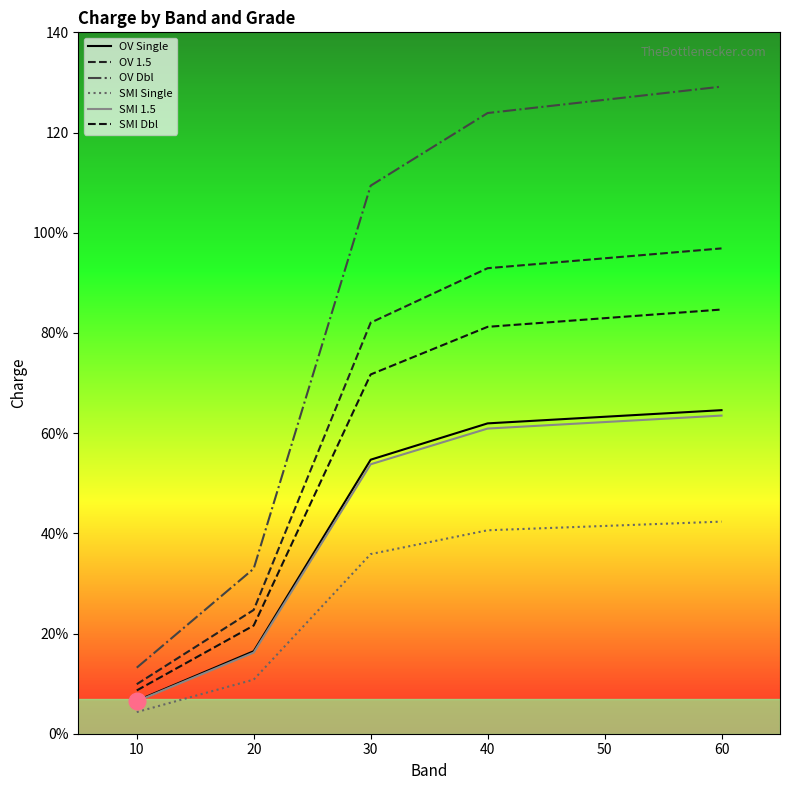

List the labels in order of SMI Single value, smallest first.

10, 20, 30, 40, 50, 60